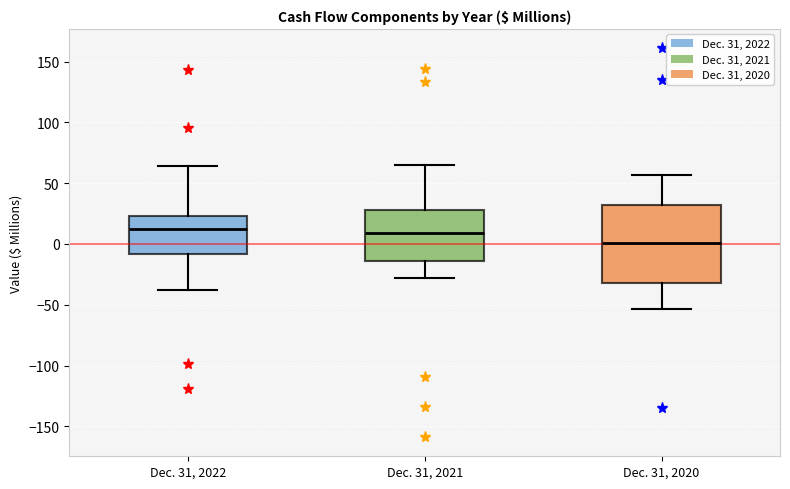

Which box's median line is the lowest?

Dec. 31, 2020